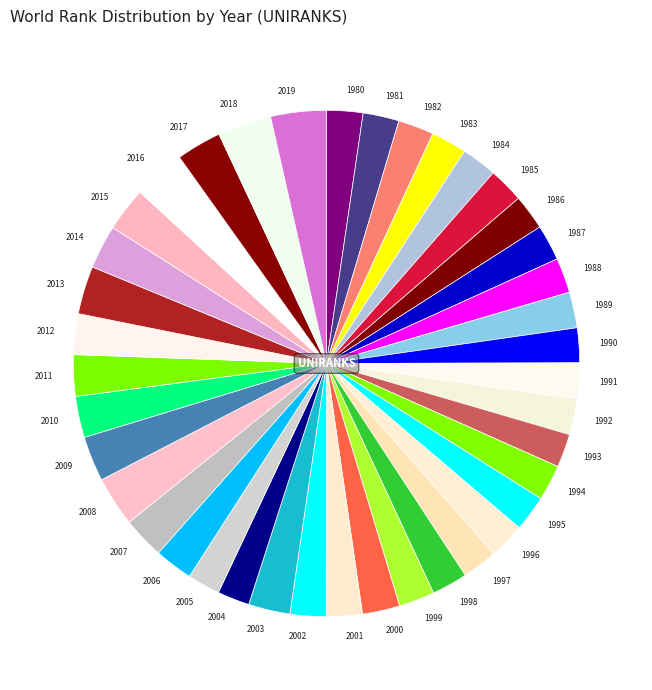

Combined, do 2012 and 1999 account for over 50%?

No